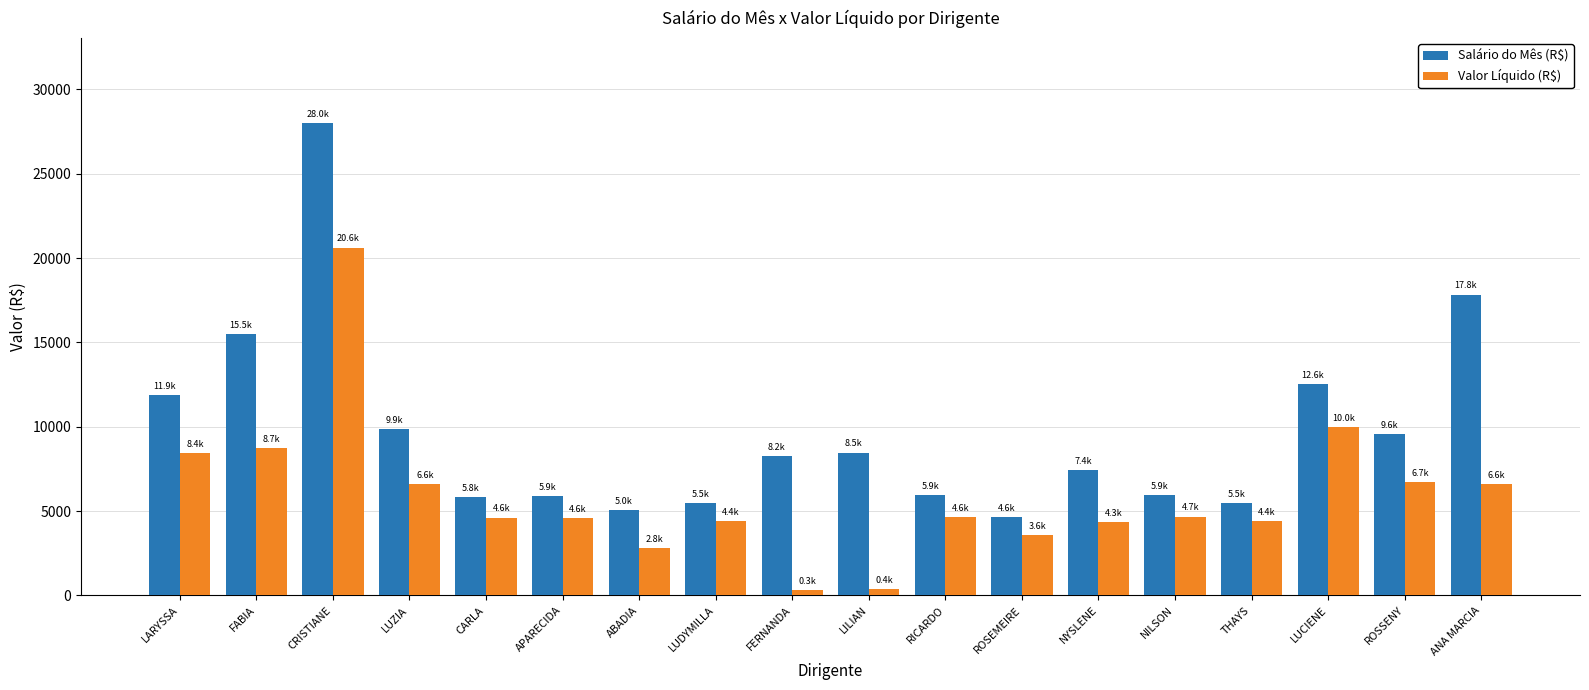

How many groups of bars are there?

18